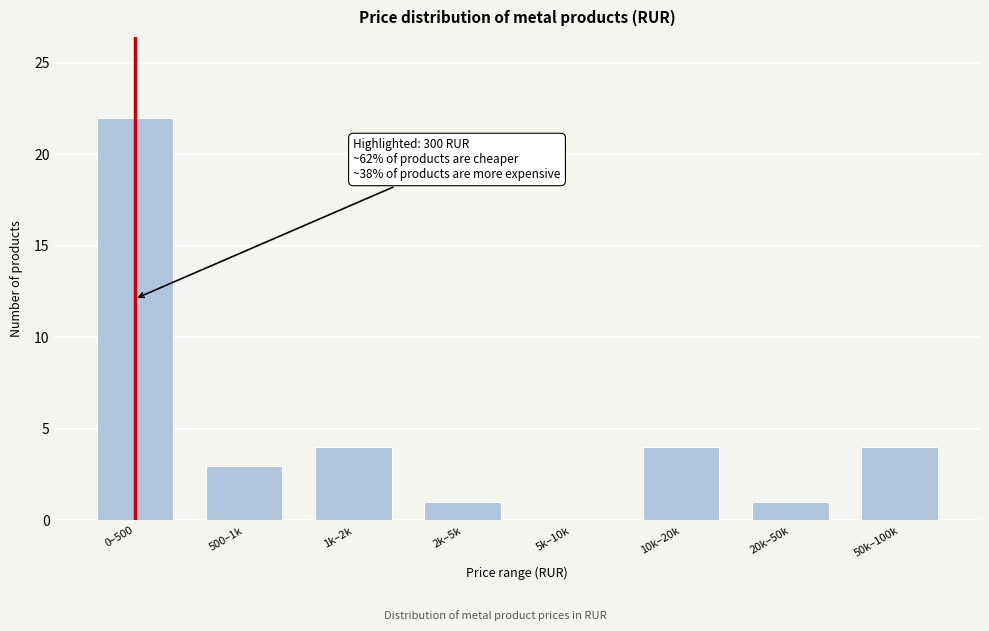

Reading left to right, transcribe all the data shown in this chart.

0–500=22	500–1k=3	1k–2k=4	2k–5k=1	5k–10k=0	10k–20k=4	20k–50k=1	50k–100k=4